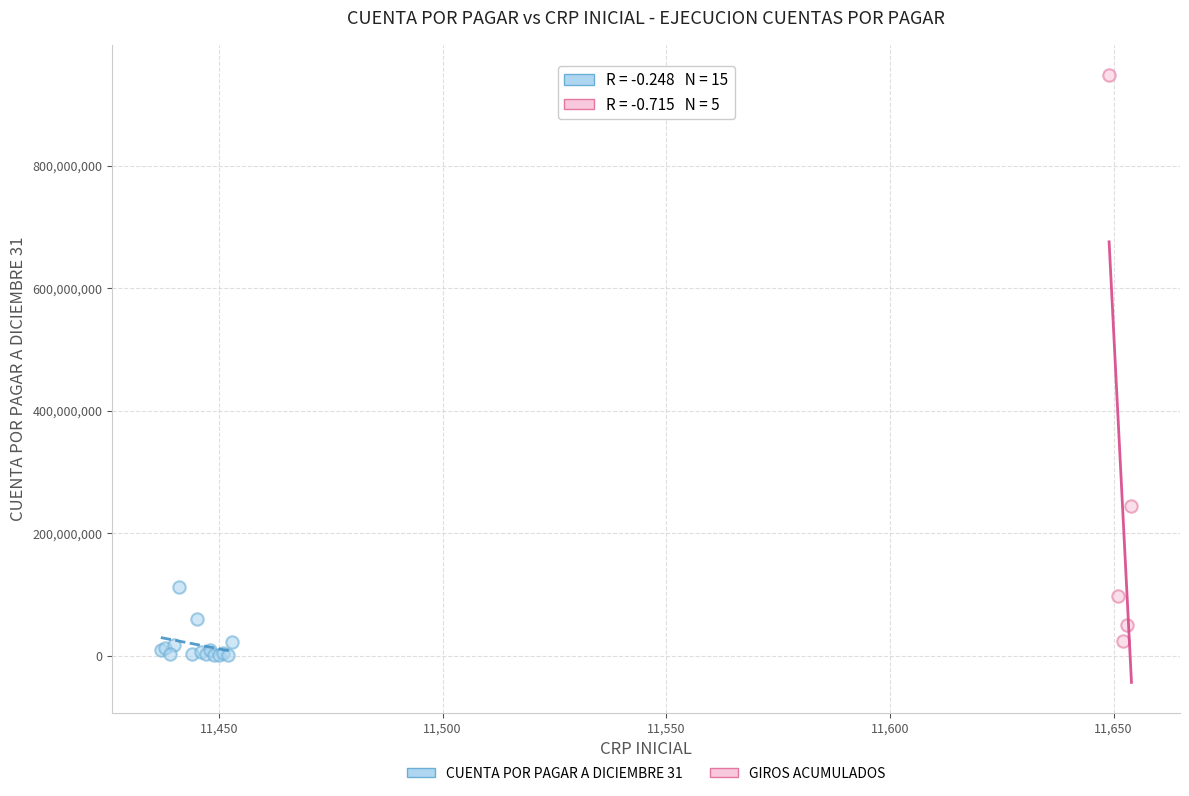

What are all the series names shown in the legend?

CUENTA POR PAGAR A DICIEMBRE 31, GIROS ACUMULADOS